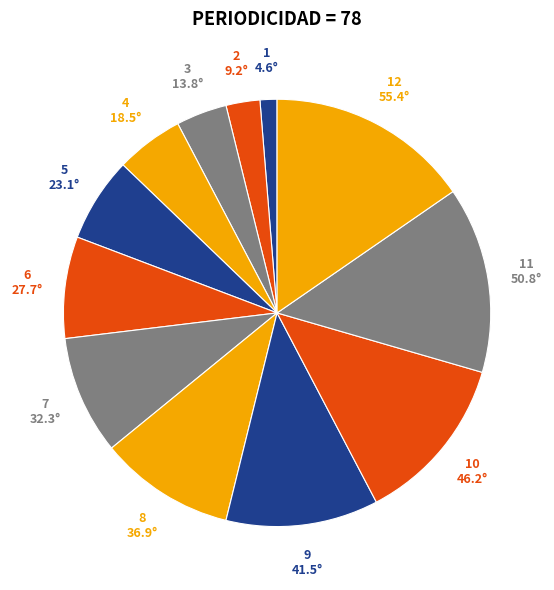

Is there a majority slice in this chart?

No